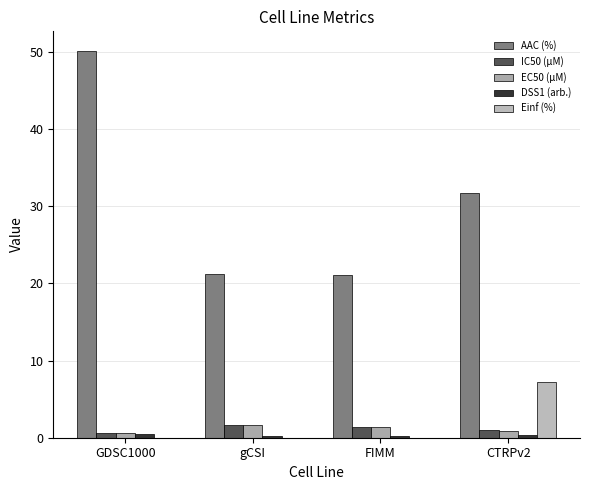

Count the number of data series in this chart.

5